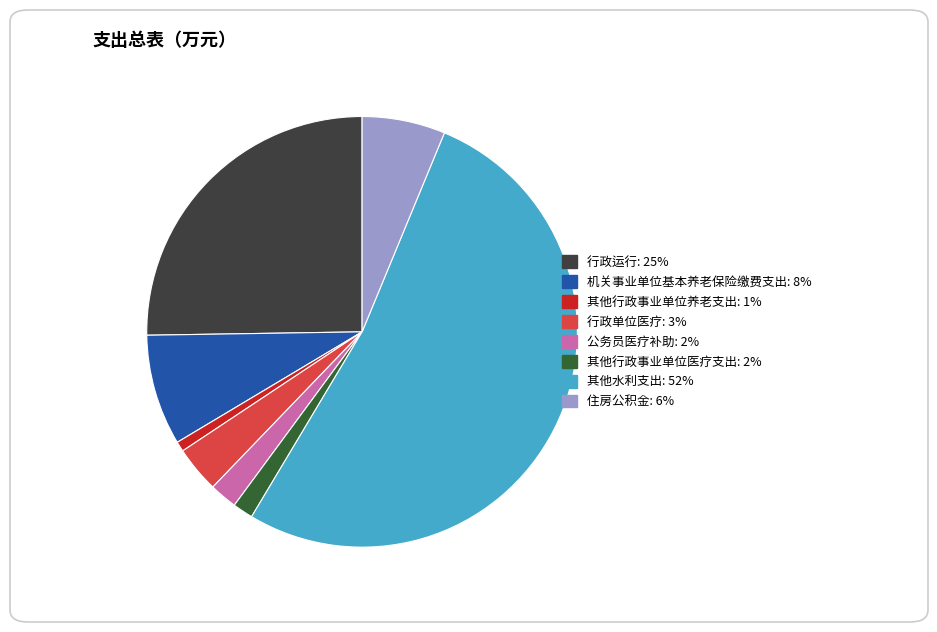

The 其他水利支出 slice represents 39% of the pie. True or false?

False